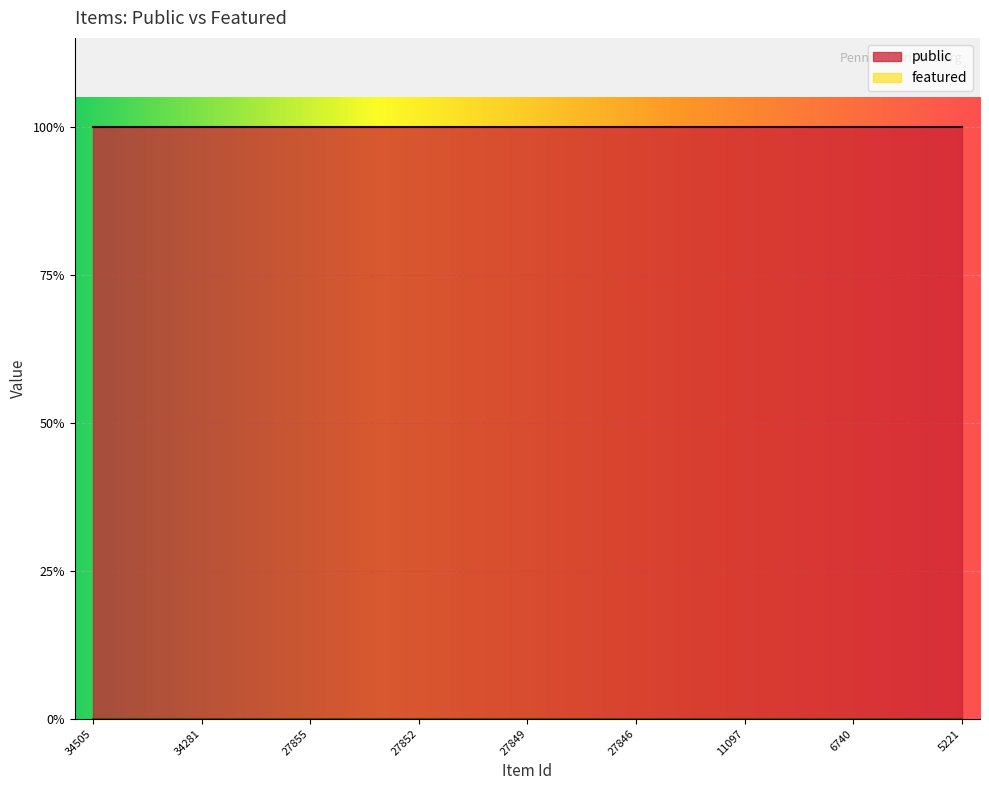

Rank the series by their average value, from highest to lowest.

public, featured